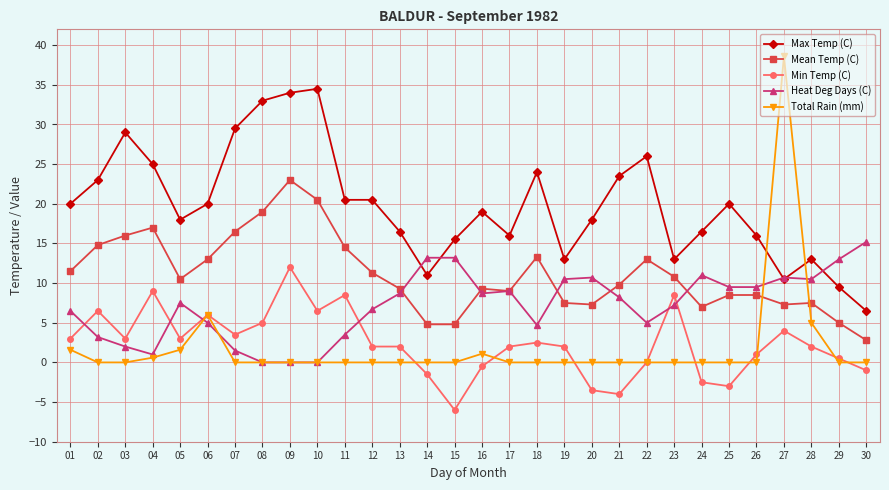

Which series has the largest total across all categories?

Max Temp (C)